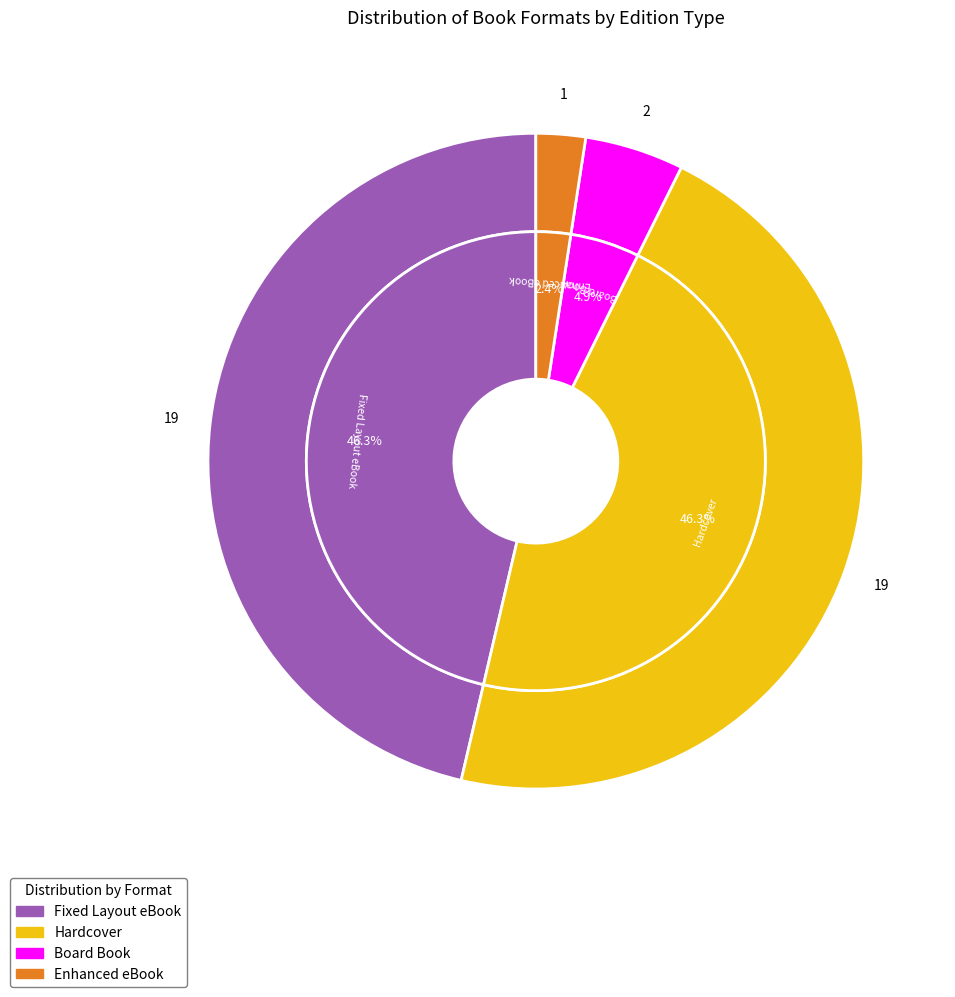

To the nearest percent, what is the combined percentage of Enhanced eBook and Board Book?

7%